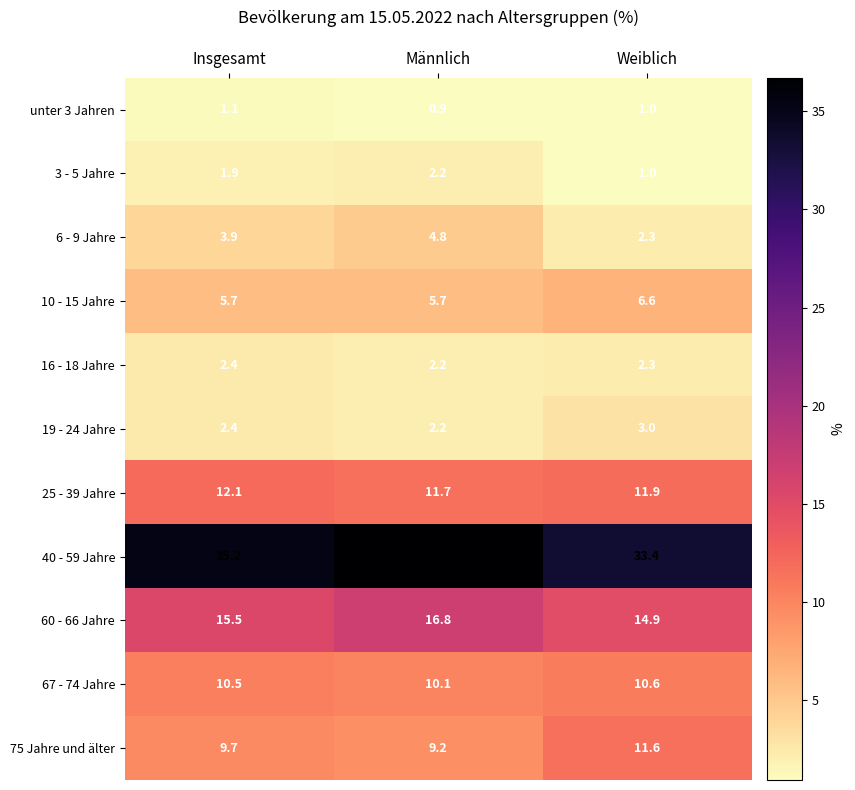

What is the greatest value displayed?

36.7